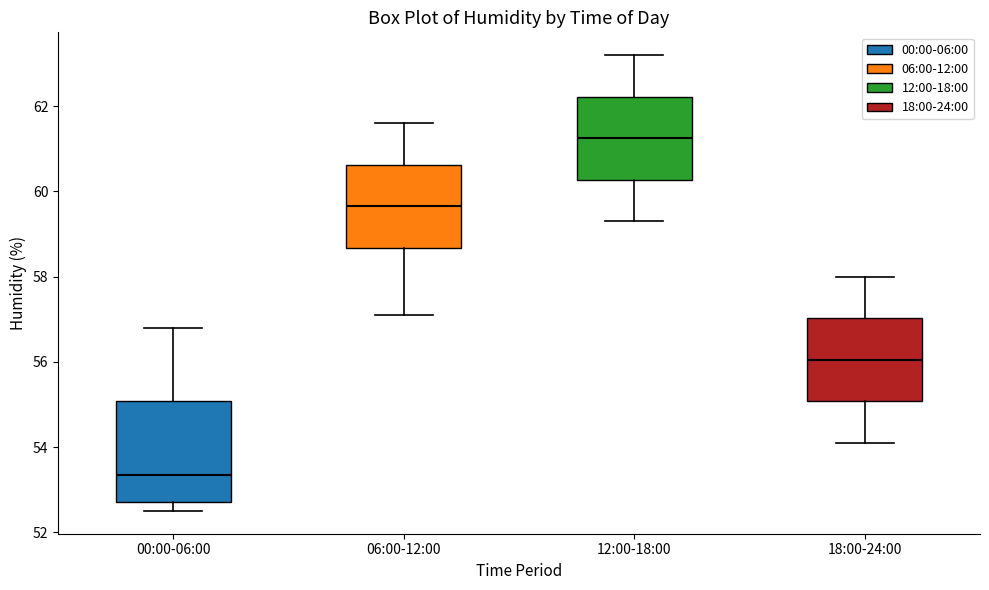

Where does the upper whisker of the box for 06:00-12:00 end on the y-axis? The values are not printed on the chart, so give them approximately, as read against the axis.

61.6